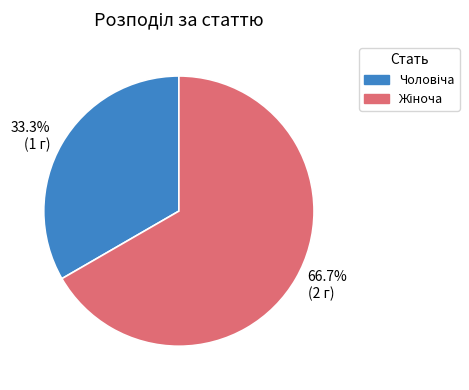

Does any single category account for the majority?

Yes